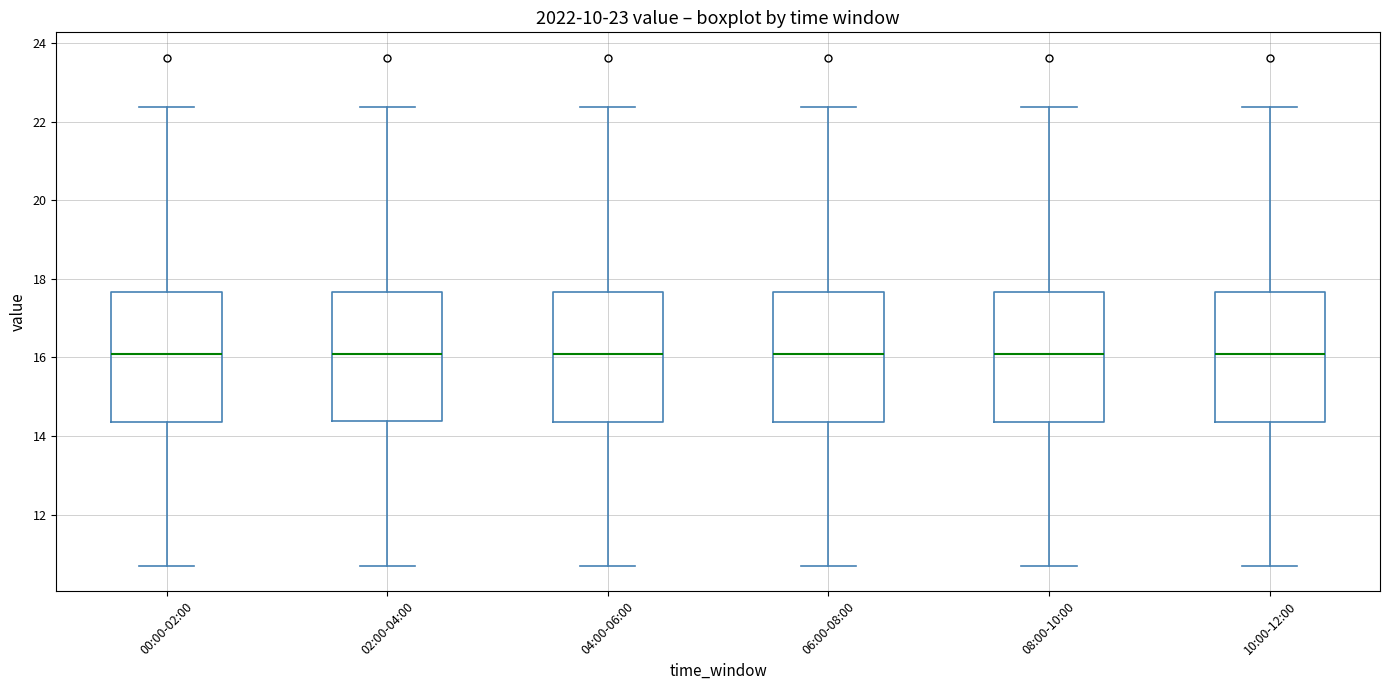

Reading left to right, transcribe this box plot: for each box, give where its median line is, the range the box spans, and where its two whiskers end, as read against the y-axis. The values are not printed on the chart, so give them approximately, as read against the axis.

00:00-02:00: median 16.2, box 14.4 to 17.6, whiskers 10.8 to 22.4
02:00-04:00: median 16.2, box 14.4 to 17.6, whiskers 10.8 to 22.4
04:00-06:00: median 16.2, box 14.4 to 17.6, whiskers 10.8 to 22.4
06:00-08:00: median 16.2, box 14.4 to 17.6, whiskers 10.8 to 22.4
08:00-10:00: median 16.2, box 14.4 to 17.6, whiskers 10.8 to 22.4
10:00-12:00: median 16.2, box 14.4 to 17.6, whiskers 10.8 to 22.4